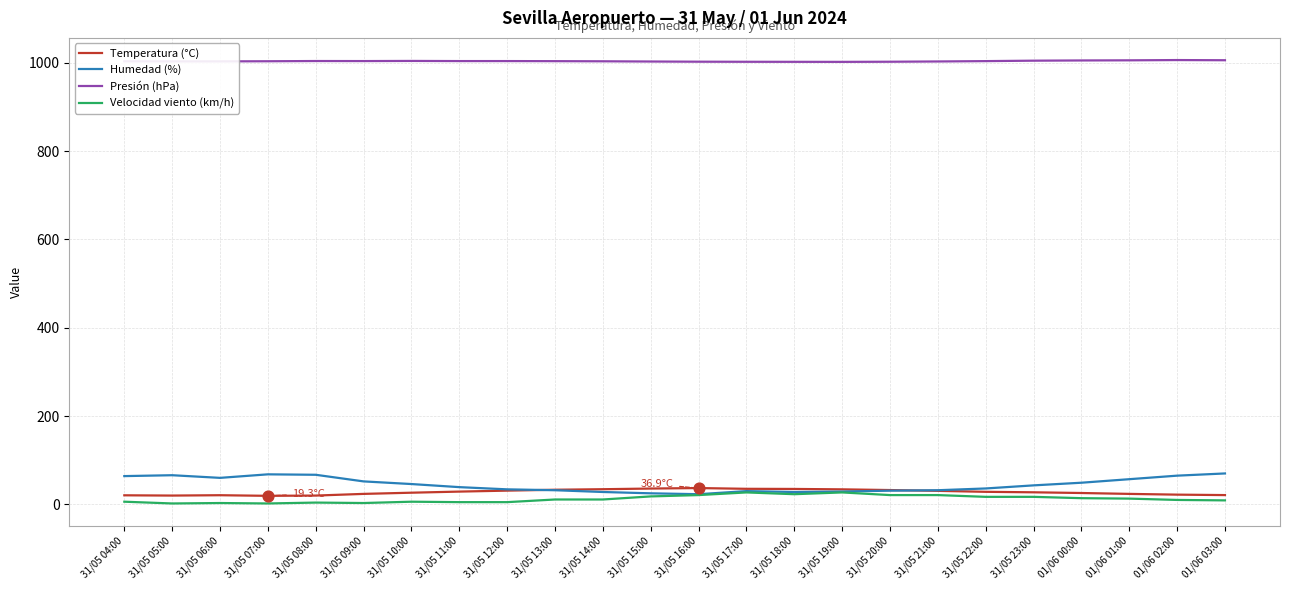

Is the value of Presión (hPa) at 31/05 15:00 greater than the value of Humedad (%) at 31/05 12:00?

Yes